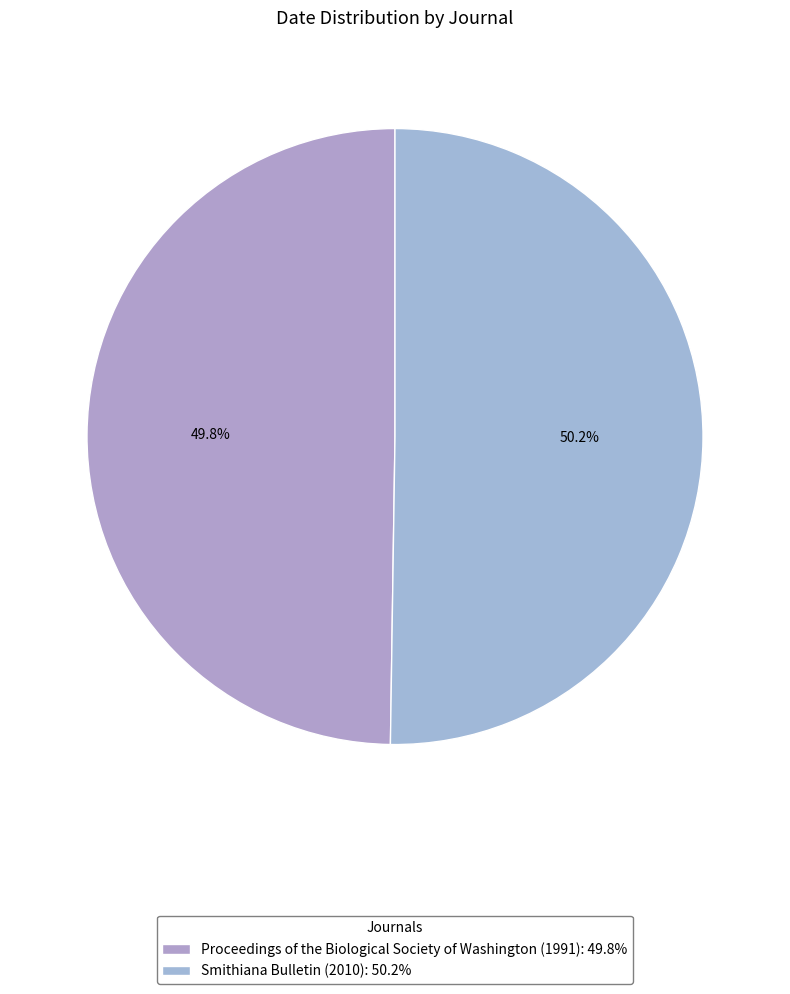

True or false: Smithiana Bulletin (2010) accounts for 50% of the total.

True